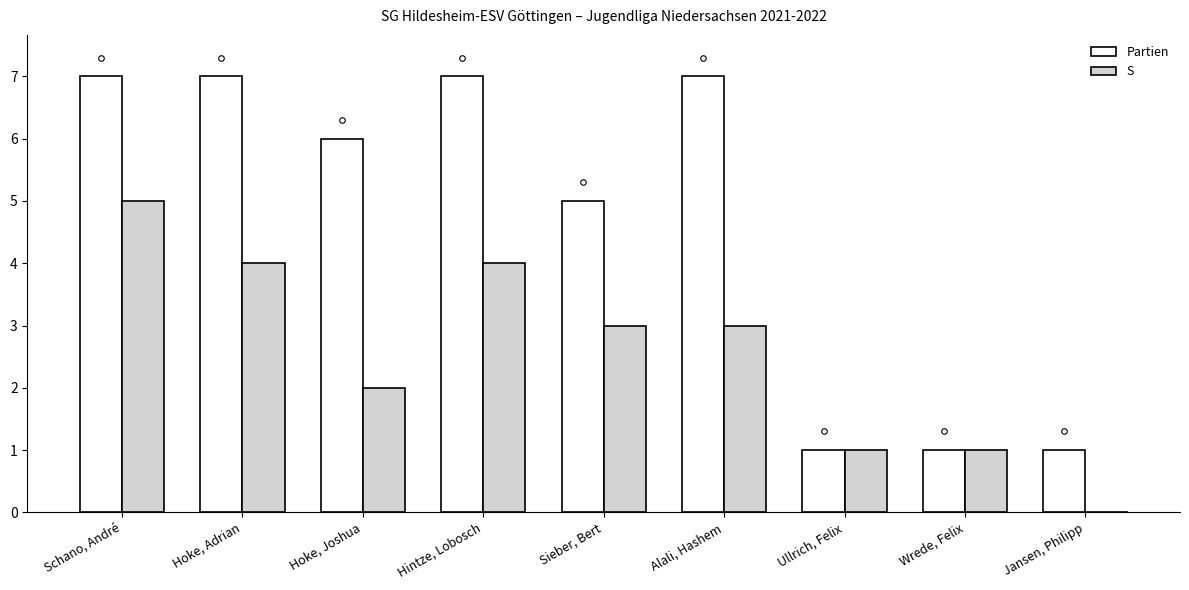

At which label does S first exceed 3?

Schano, André